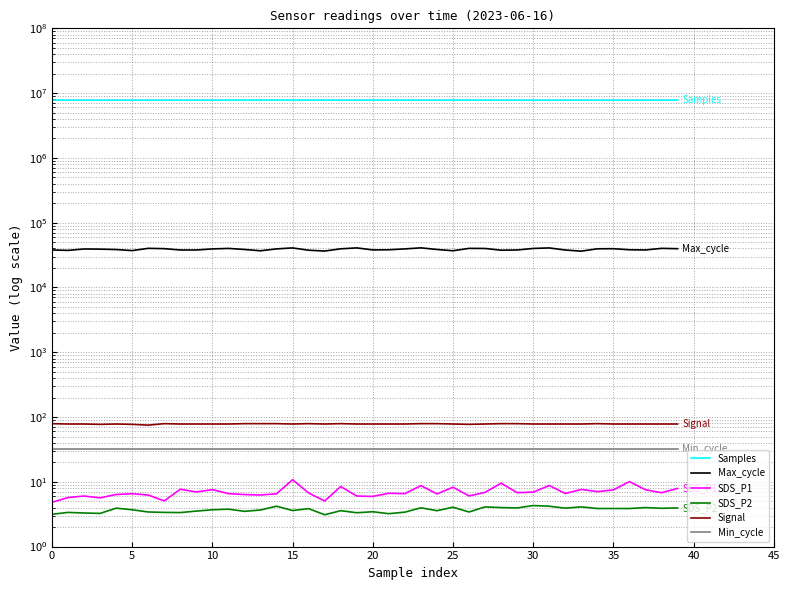

What is the label of the 10th point from the right?

30